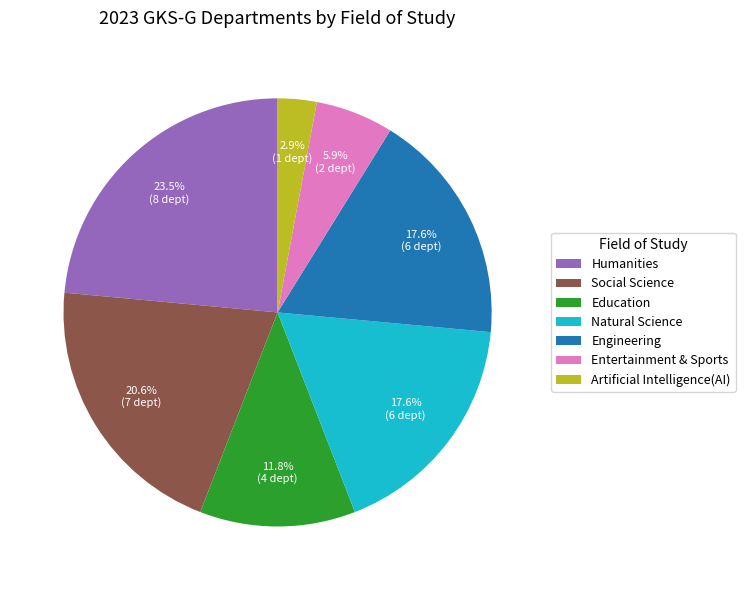

To the nearest percent, what portion does Education represent?

12%